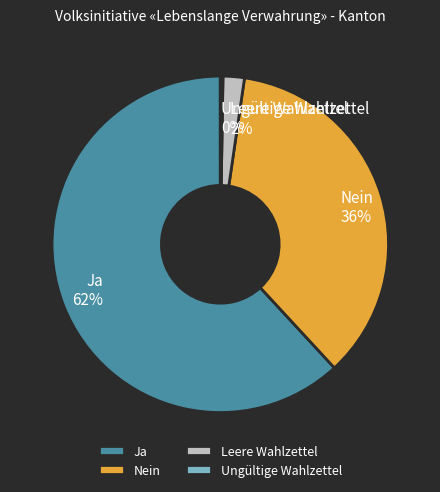

Is it true that Ja is 51% of the pie?

False